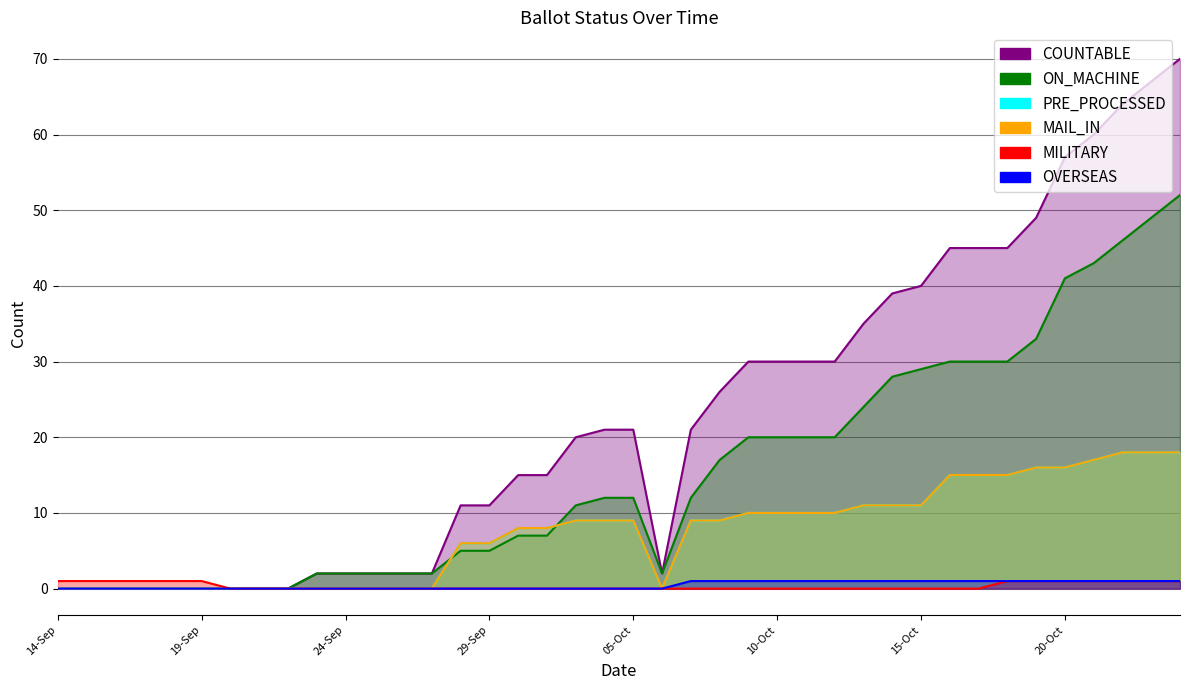

What are all the series names shown in the legend?

COUNTABLE, ON_MACHINE, PRE_PROCESSED, MAIL_IN, MILITARY, OVERSEAS